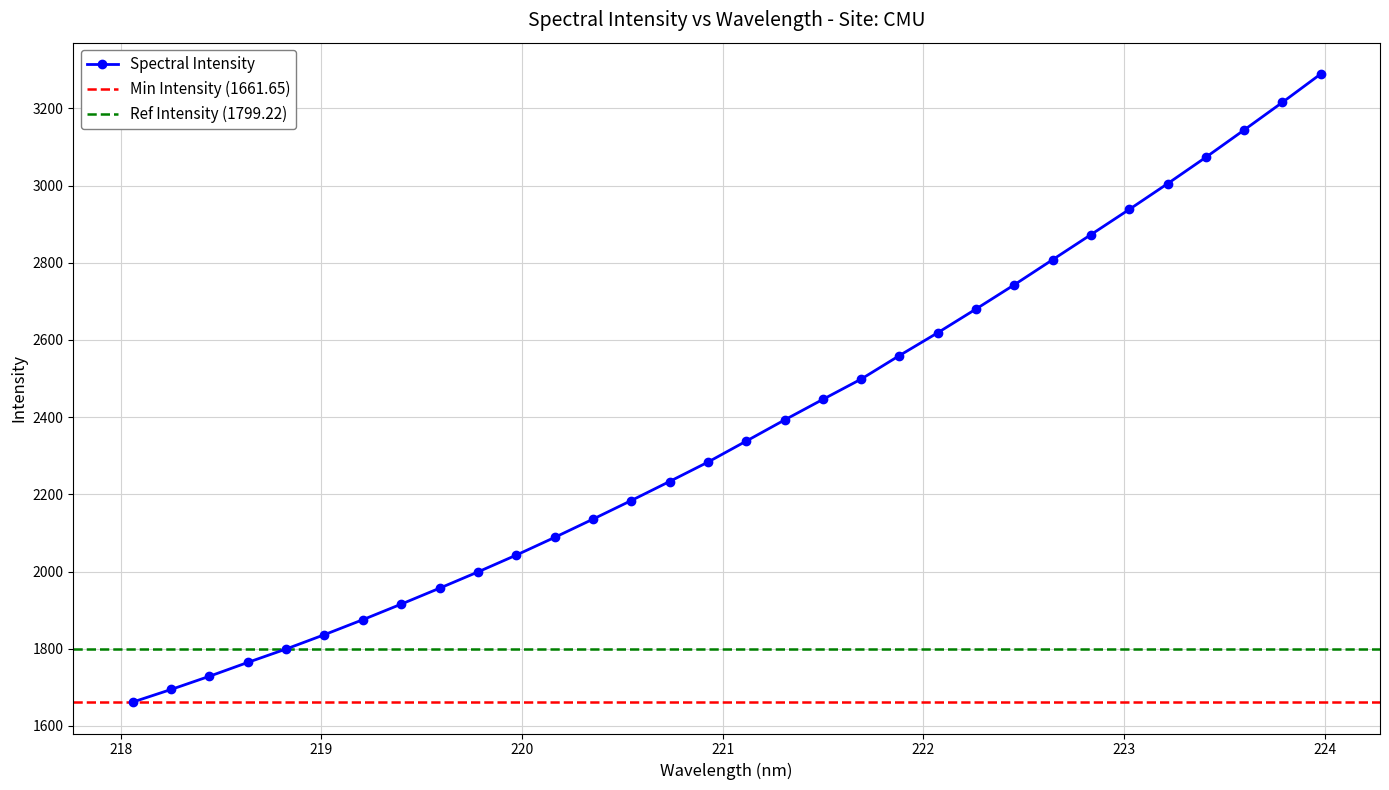

Count the number of categories in the chart.

32